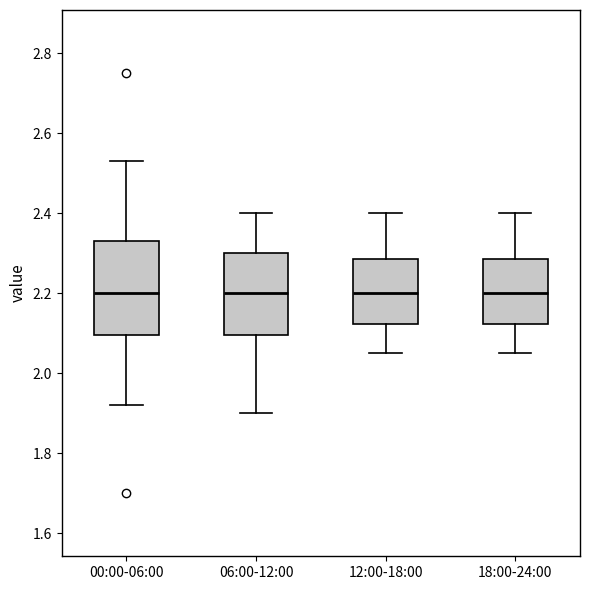

Reading left to right, read every box against the y-axis: the position of its median line, the range the box covers, and the ends of its whiskers. The values are not printed on the chart, so give them approximately, as read against the axis.

00:00-06:00: median 2.20, box 2.10 to 2.34, whiskers 1.92 to 2.54
06:00-12:00: median 2.20, box 2.10 to 2.30, whiskers 1.90 to 2.40
12:00-18:00: median 2.20, box 2.12 to 2.28, whiskers 2.06 to 2.40
18:00-24:00: median 2.20, box 2.12 to 2.28, whiskers 2.06 to 2.40